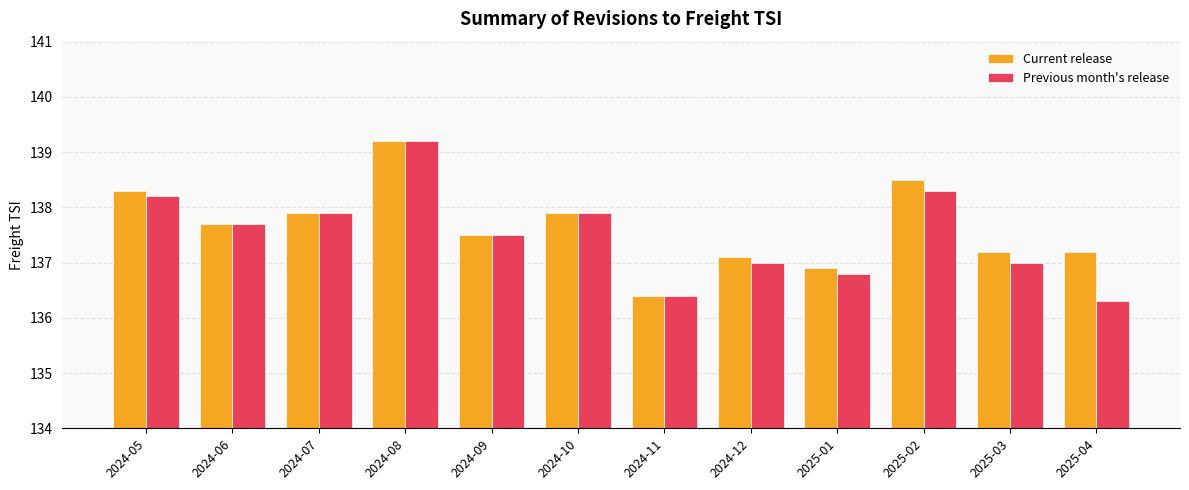

Between 2024-12 and 2025-02, which series saw the biggest shift?

Current release